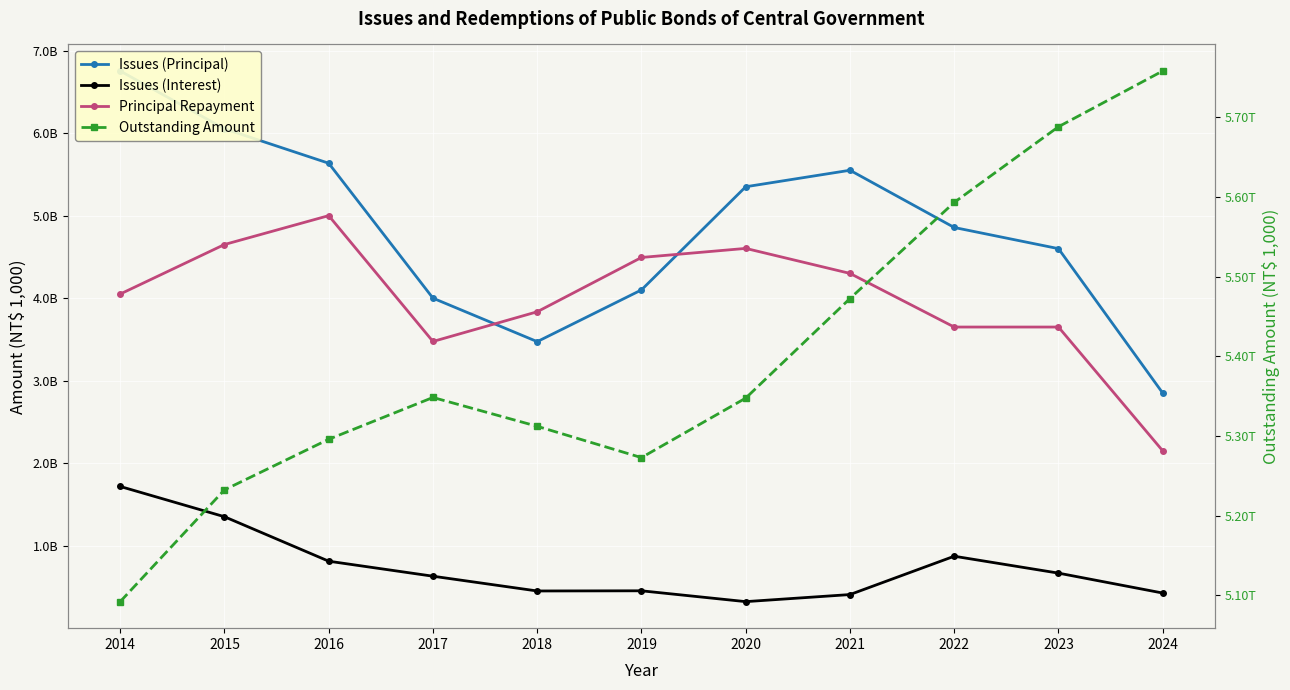

Where is Outstanding Amount nearest to the value 5425040750?

2021